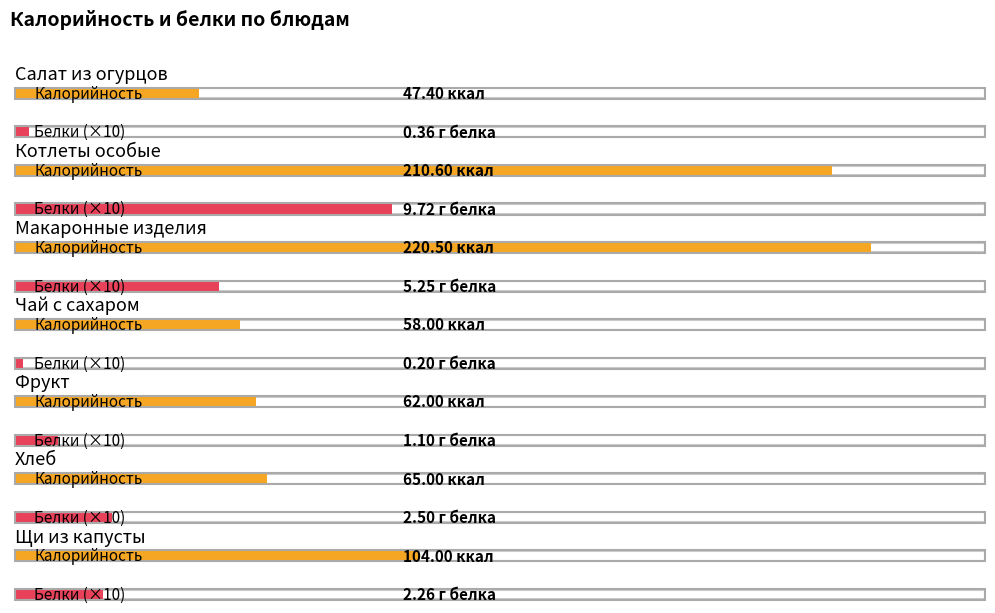

At which category is the sum across all series the highest?

Макаронные изделия